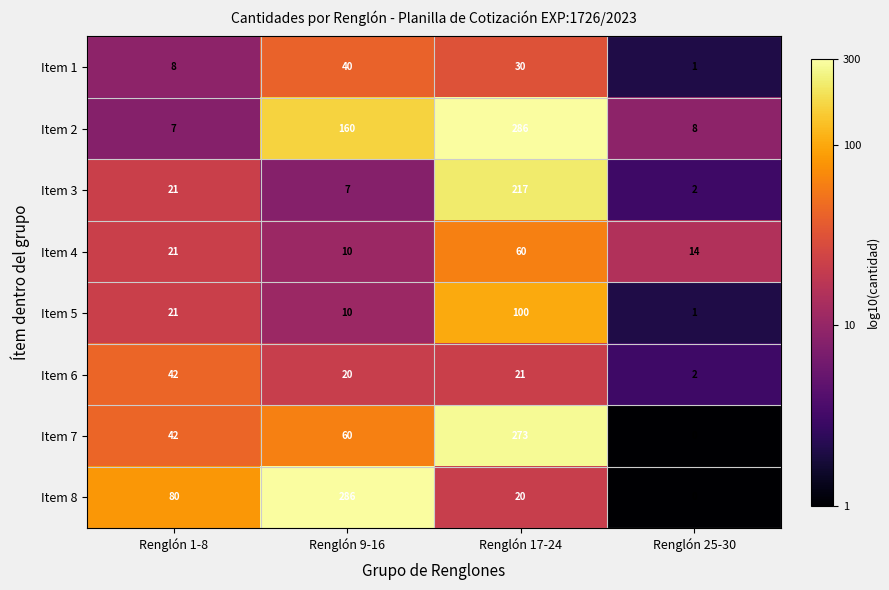

What is the greatest value displayed?

286